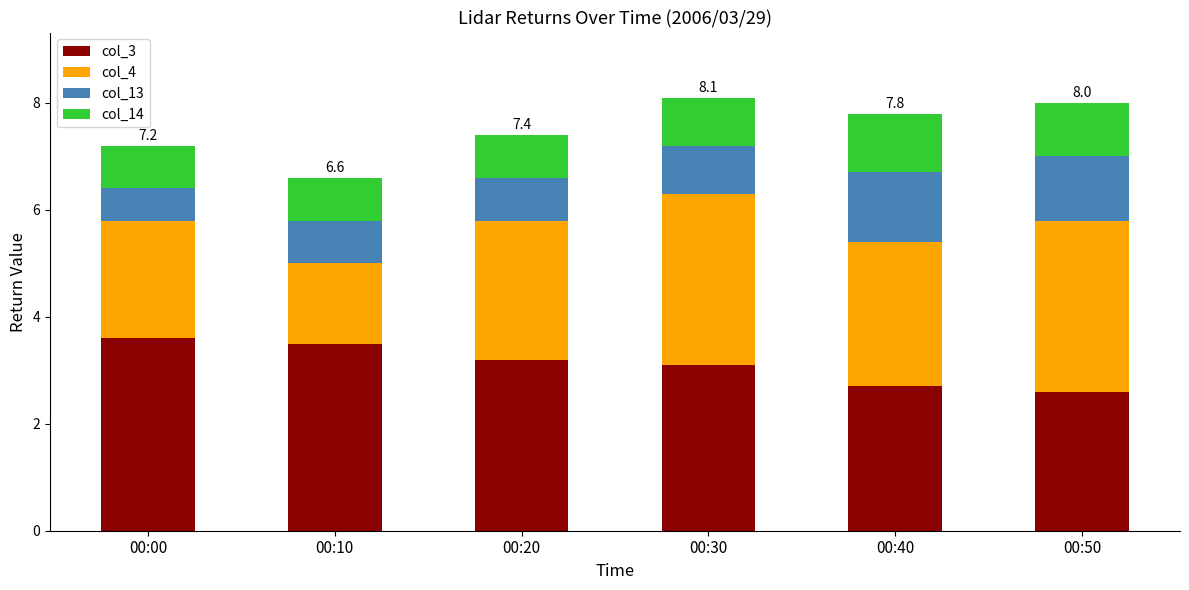

What is the maximum value for col_3?

3.6